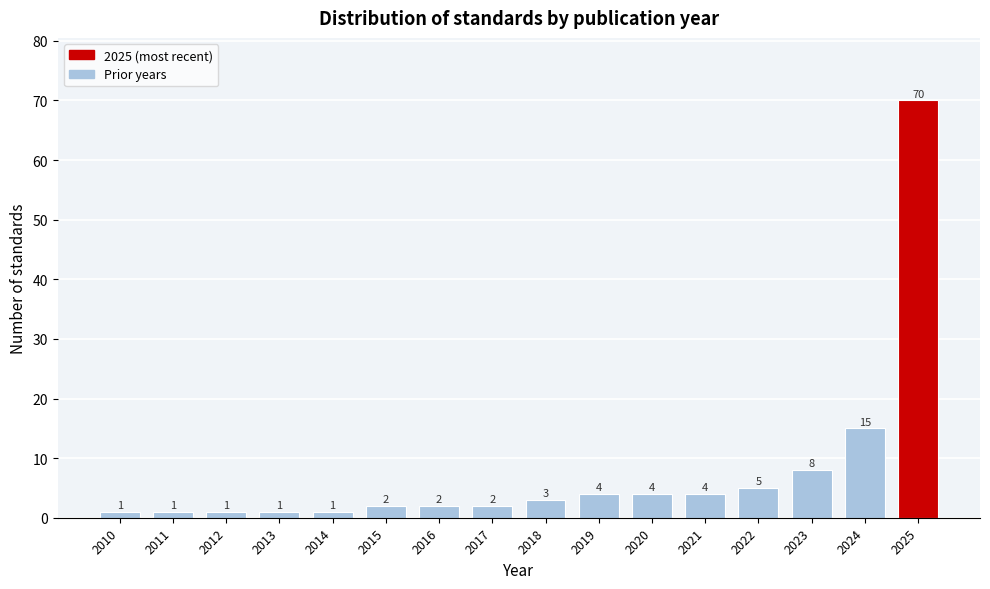

Reading left to right, transcribe all the data shown in this chart.

2010=1	2011=1	2012=1	2013=1	2014=1	2015=2	2016=2	2017=2	2018=3	2019=4	2020=4	2021=4	2022=5	2023=8	2024=15	2025=70